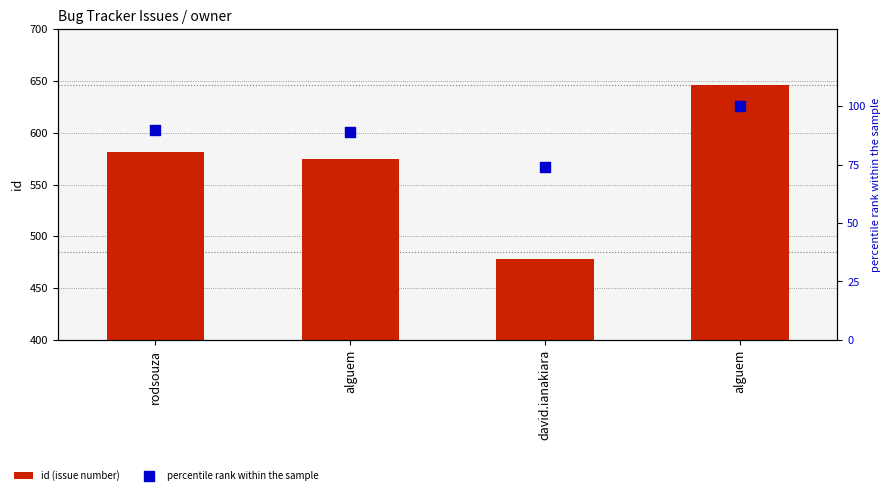

Which series has the largest total across all categories?

id (issue number)